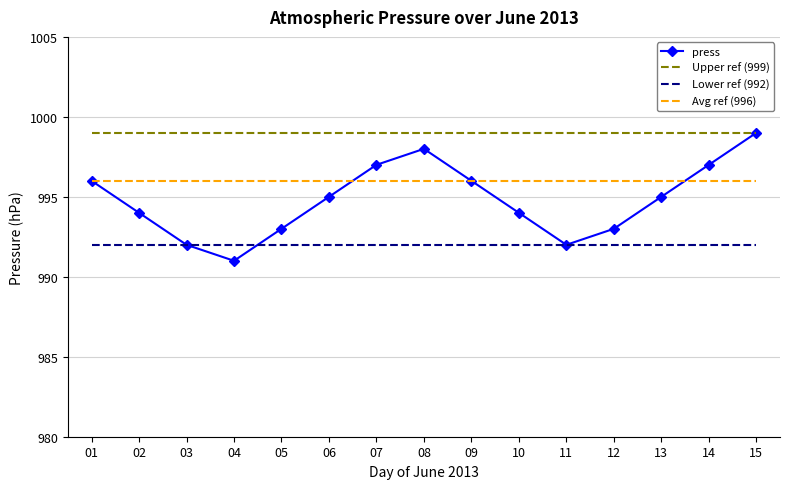

Which series has the largest range (max minus min)?

press